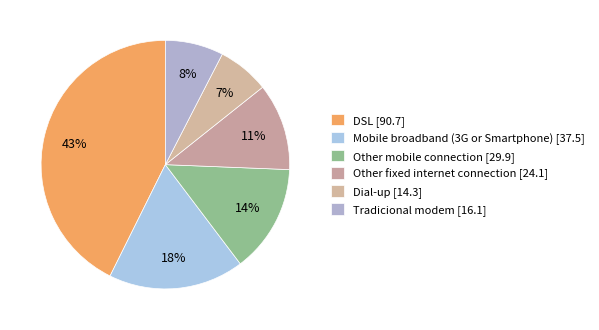

The Mobile broadband (3G or Smartphone) slice represents 18% of the pie. True or false?

True